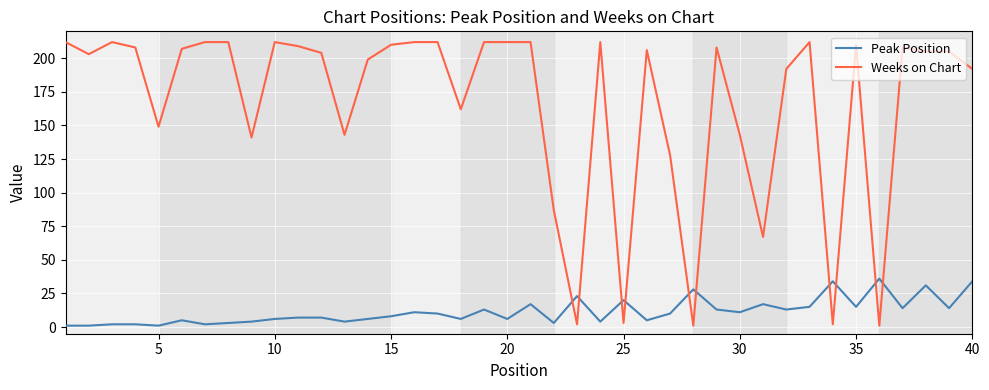

Is this an area chart (filled region under the line)?

No